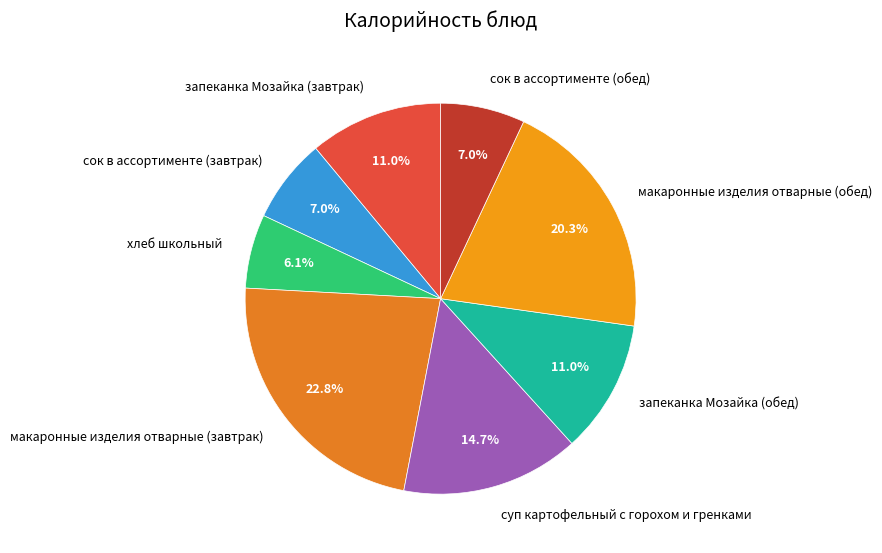

Approximately how many times larger is the value at хлеб школьный compared to макаронные изделия отварные (завтрак)?

0.3